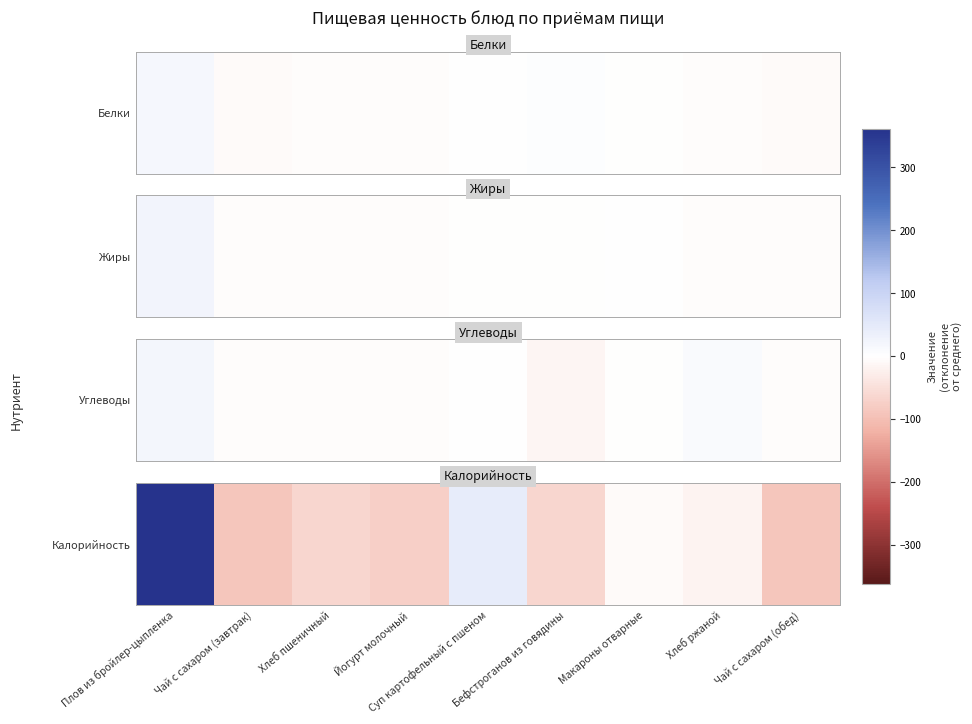

How many values are below -63?

5